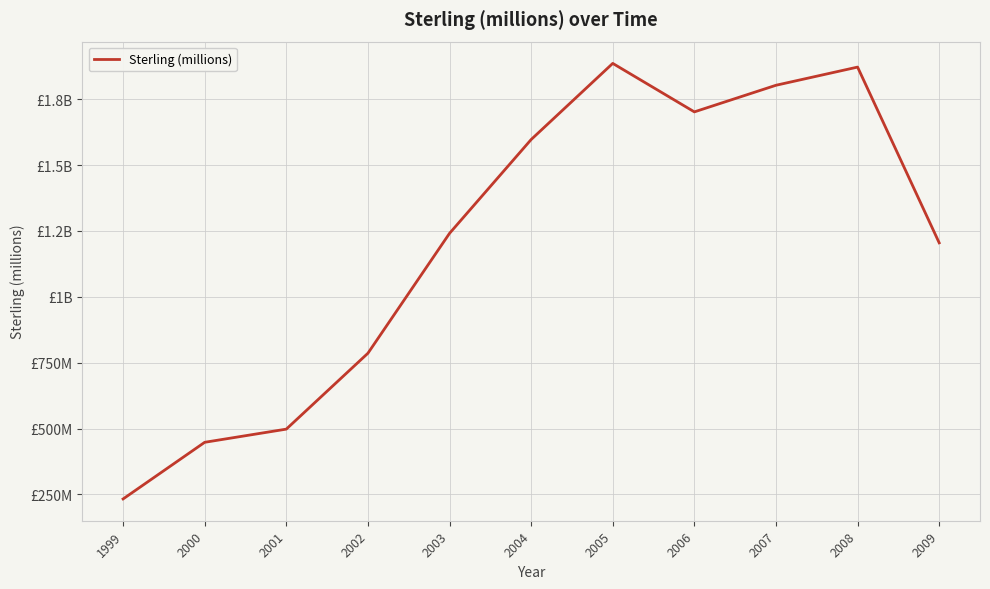

Which label corresponds to the largest value in the chart?

2005